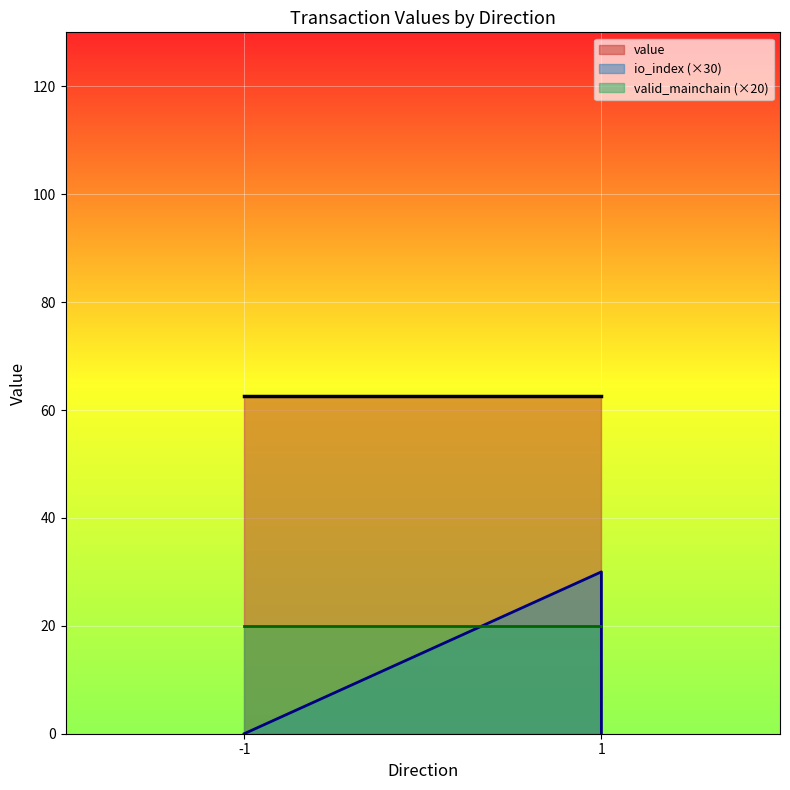

At which label does io_index reach its minimum?

-1